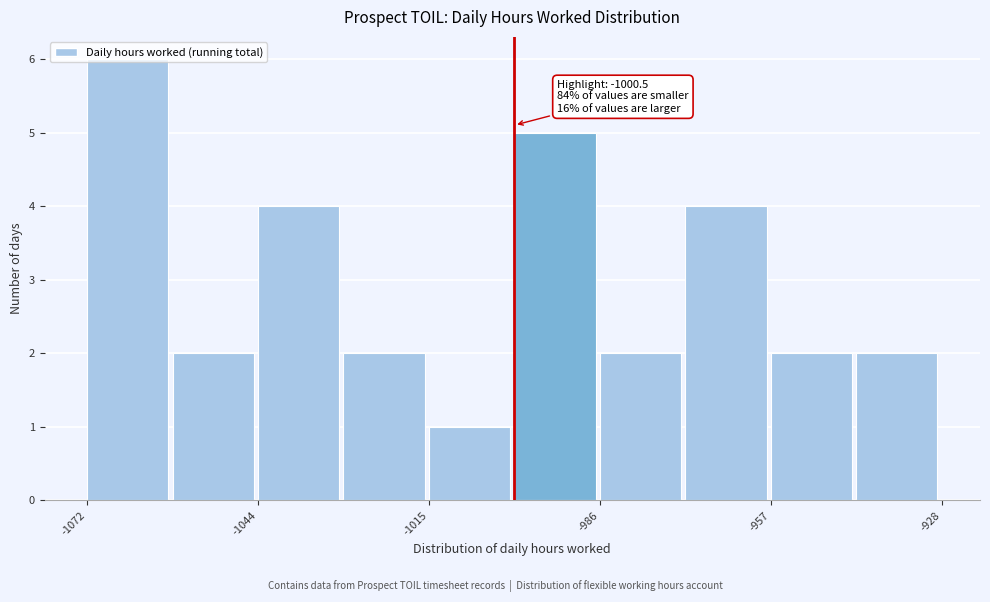

Around what value on the x-axis is the tallest bar? Give the approximate position of its centre, as read against the axis.

-1065